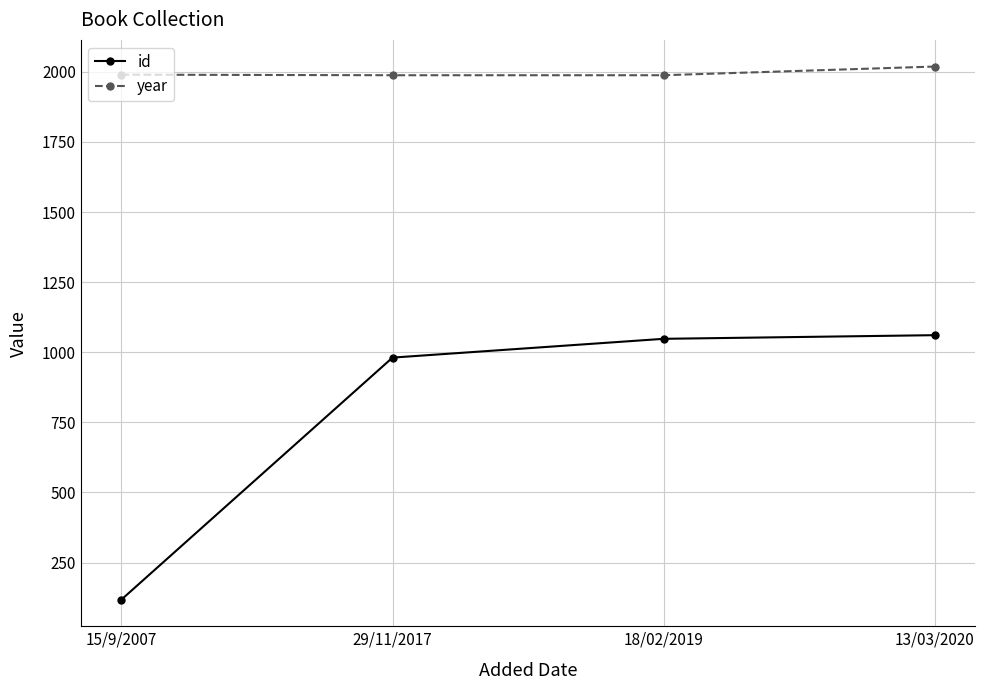

What is the minimum value shown in the chart?

118